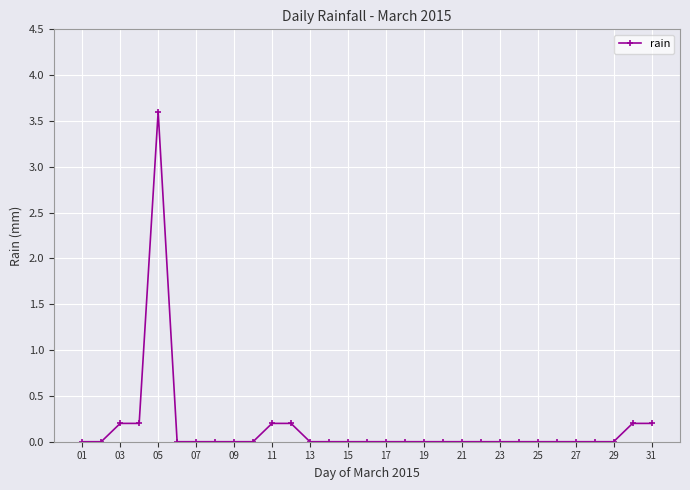

What is the value of the 31st point from the left?

0.2